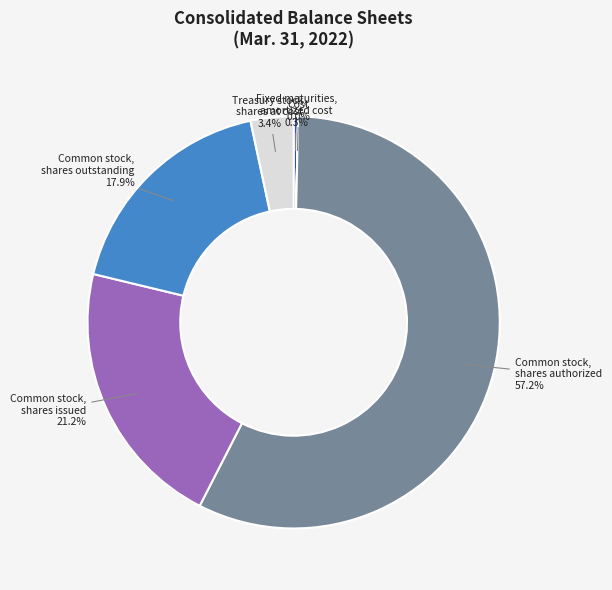

How much of the chart is everything except Common stock, shares authorized?

42.8%